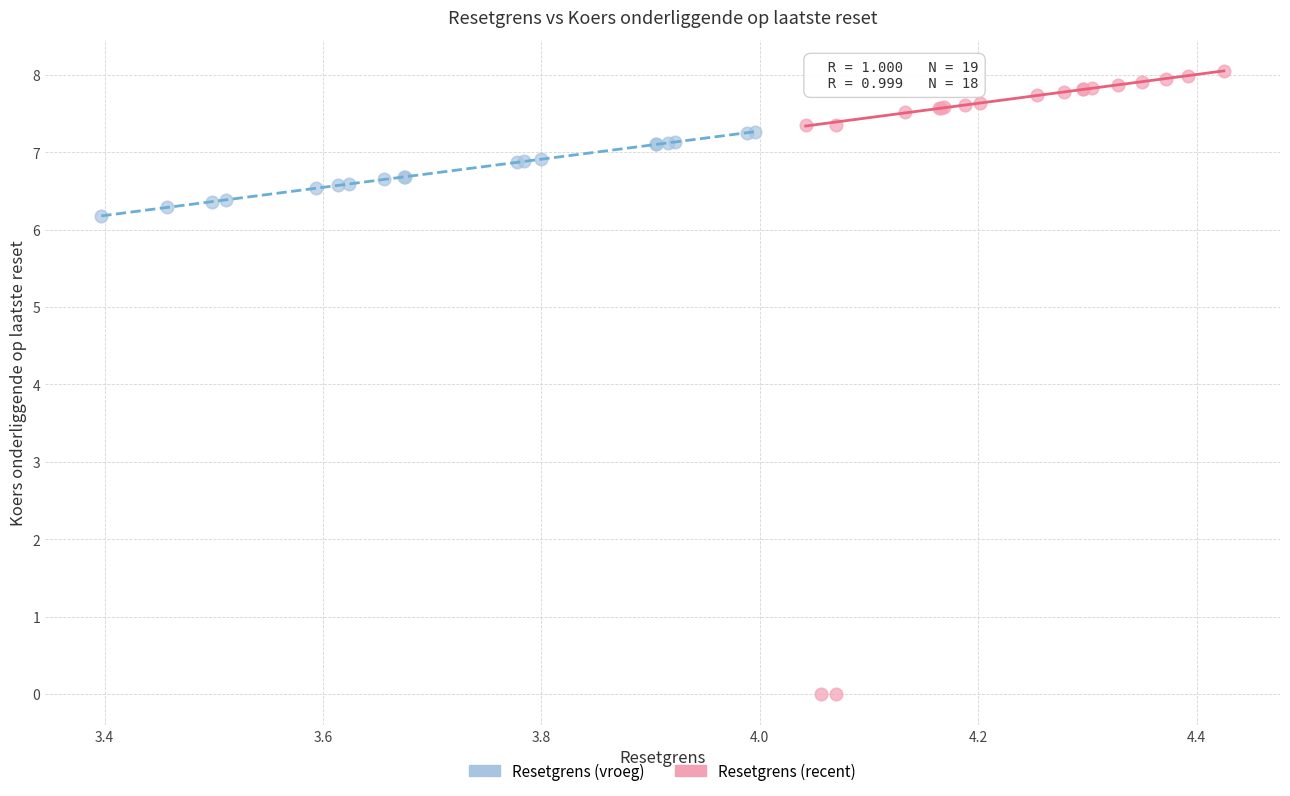

Which series has the widest spread of Y values?

Resetgrens (recent)